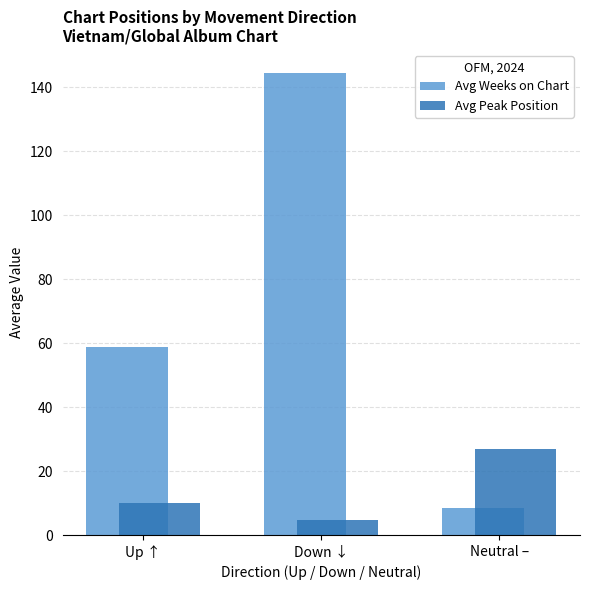

How many bars are there in total?

6